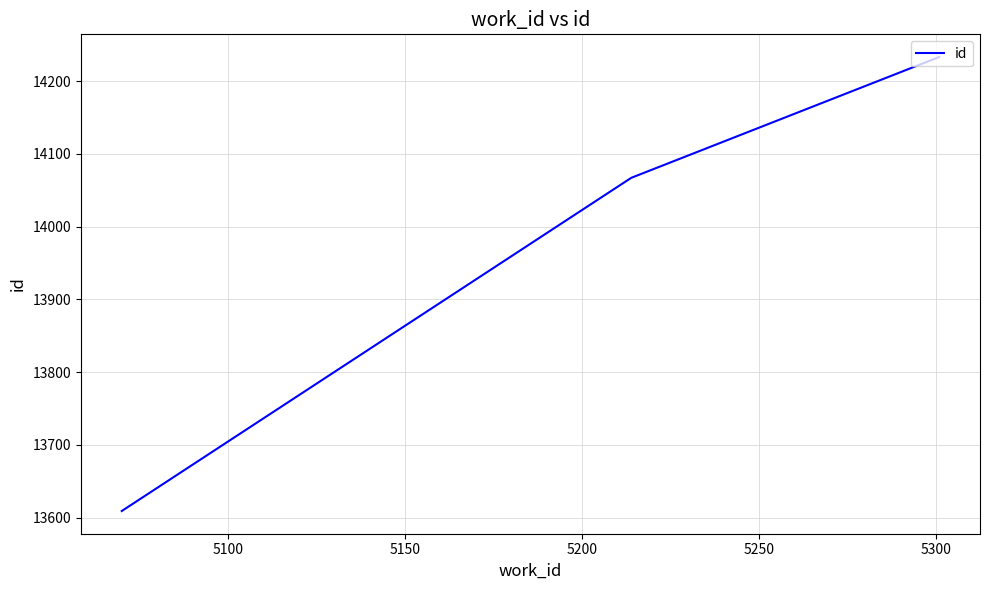

How many categories are shown in the chart?

3